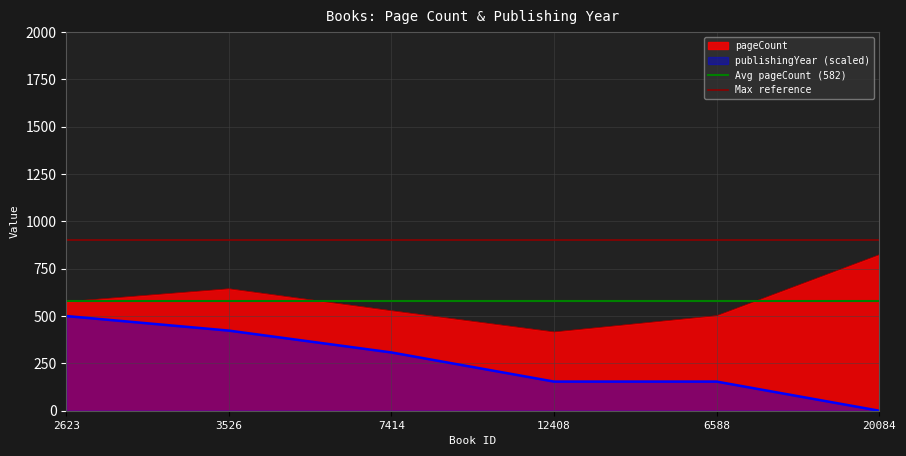

What is the value of the Avg pageCount (582) point at the 1st from the left?

581.7